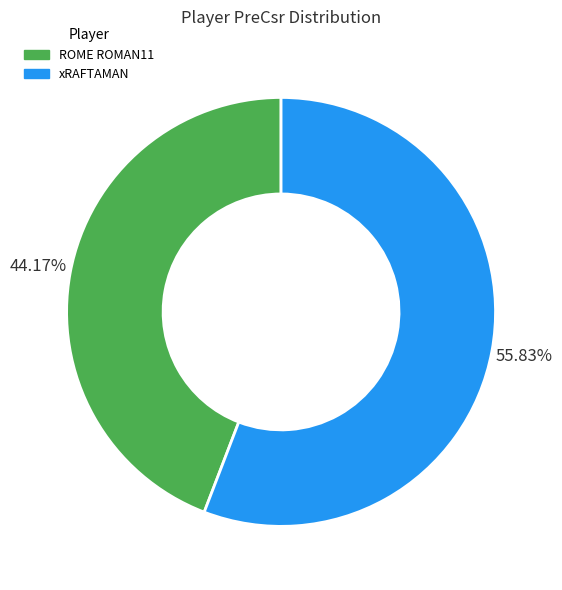

Which slice is the largest?

xRAFTAMAN